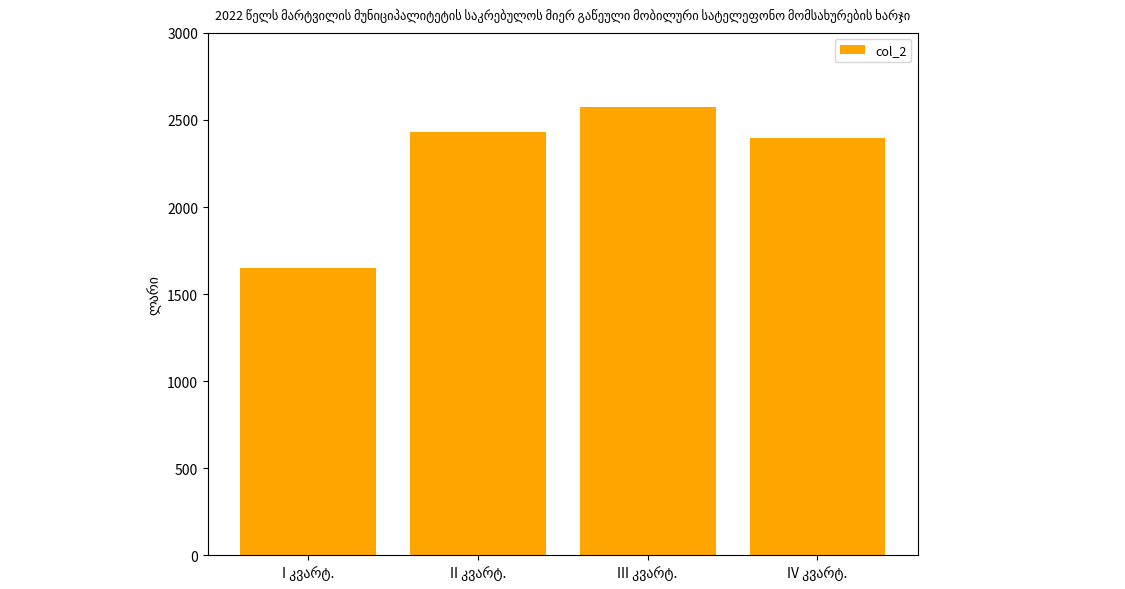

What is the value of the 4th bar from the left?

2396.1